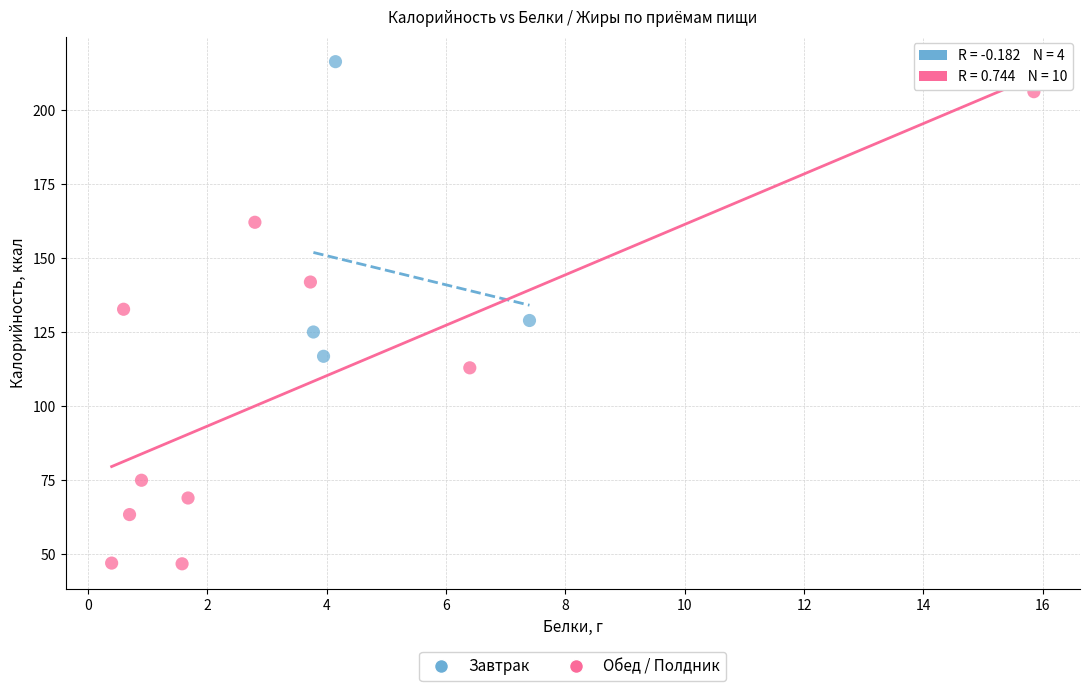

Which series contains the lowest Y value?

Обед / Полдник